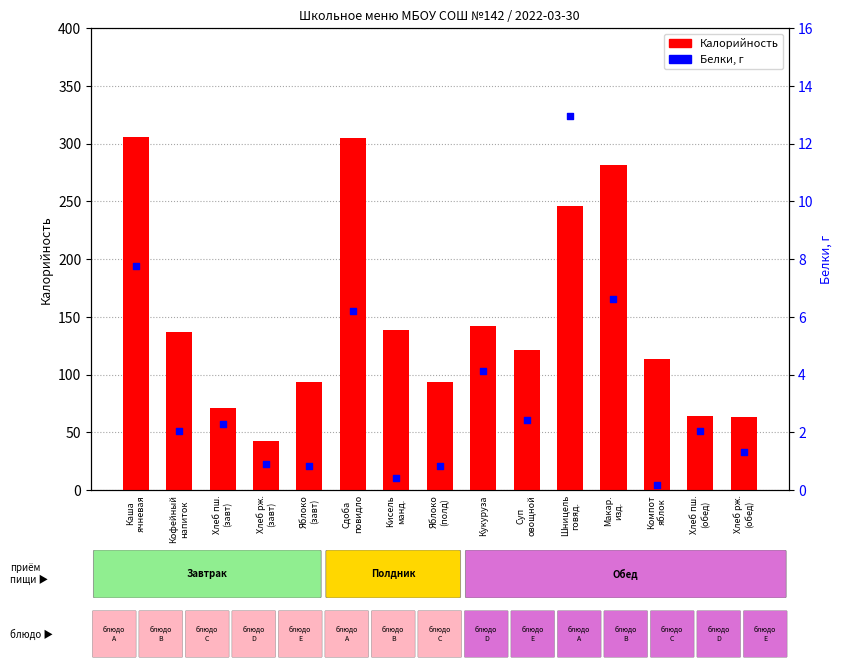

At how many categories does at least one series exceed 76?

11